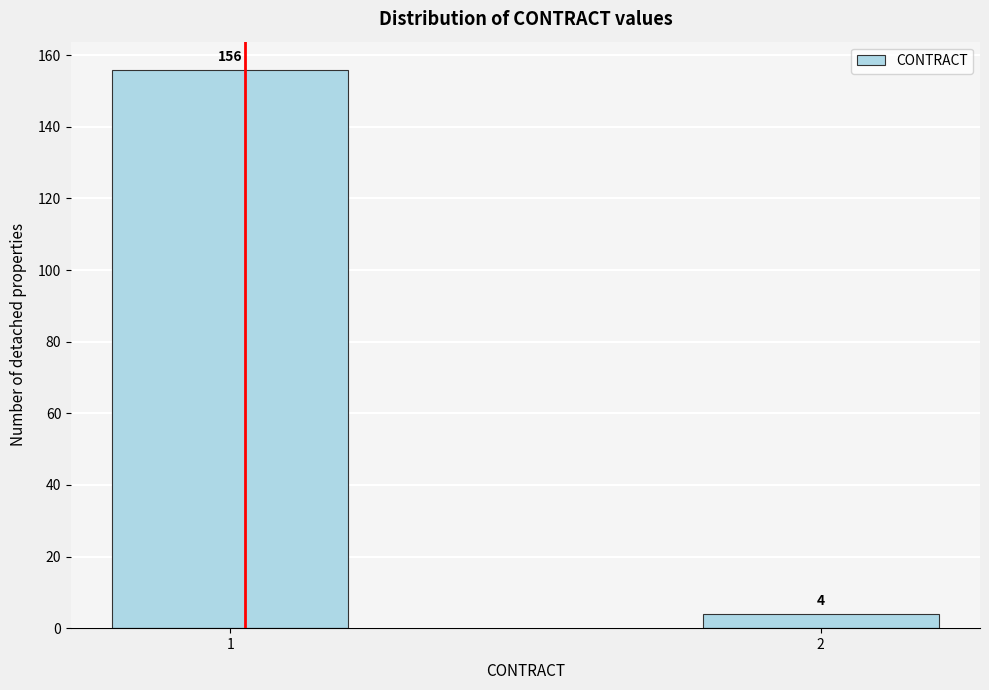

Reading left to right, transcribe all the data shown in this chart.

1=156	2=4